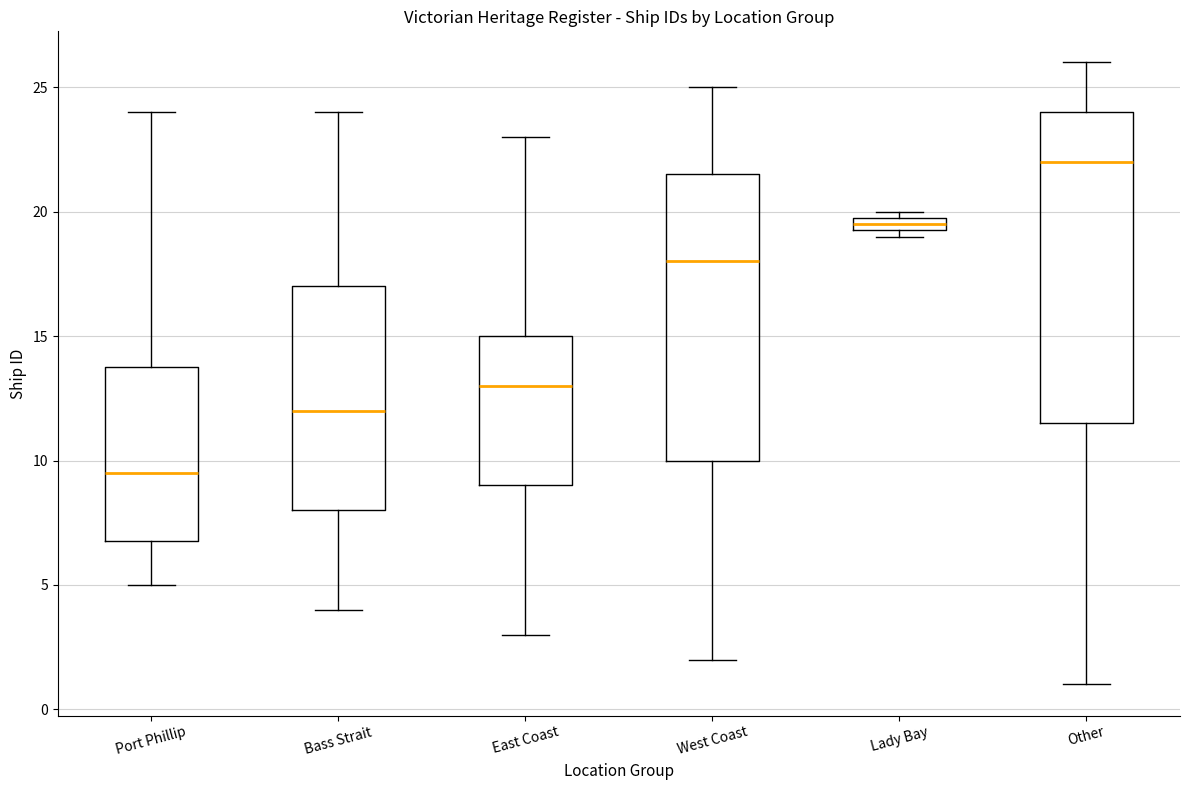

Comparing the boxes themselves (not the whiskers), which one is the tallest?

Other